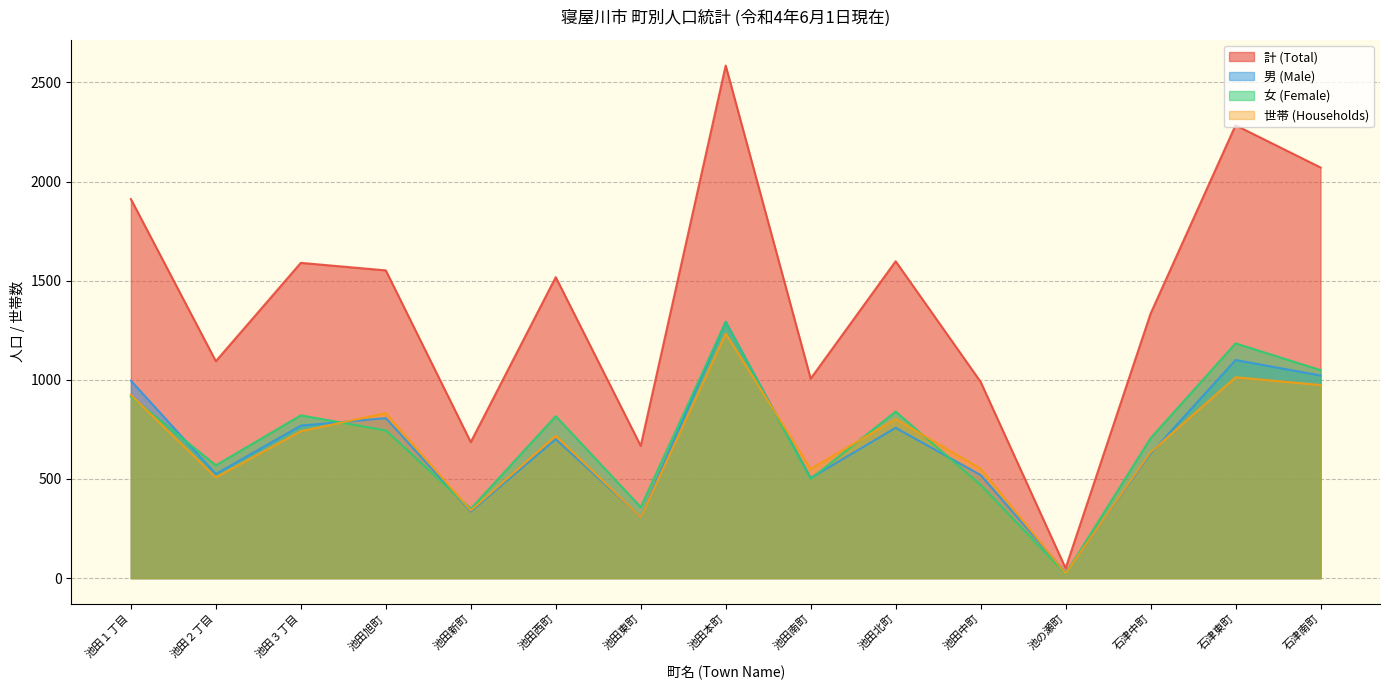

List the labels in order of 世帯 (Households) value, smallest first.

池の瀬町, 池田東町, 池田新町, 池田２丁目, 池田南町, 池田中町, 石津中町, 池田西町, 池田３丁目, 池田北町, 池田旭町, 池田１丁目, 石津南町, 石津東町, 池田本町